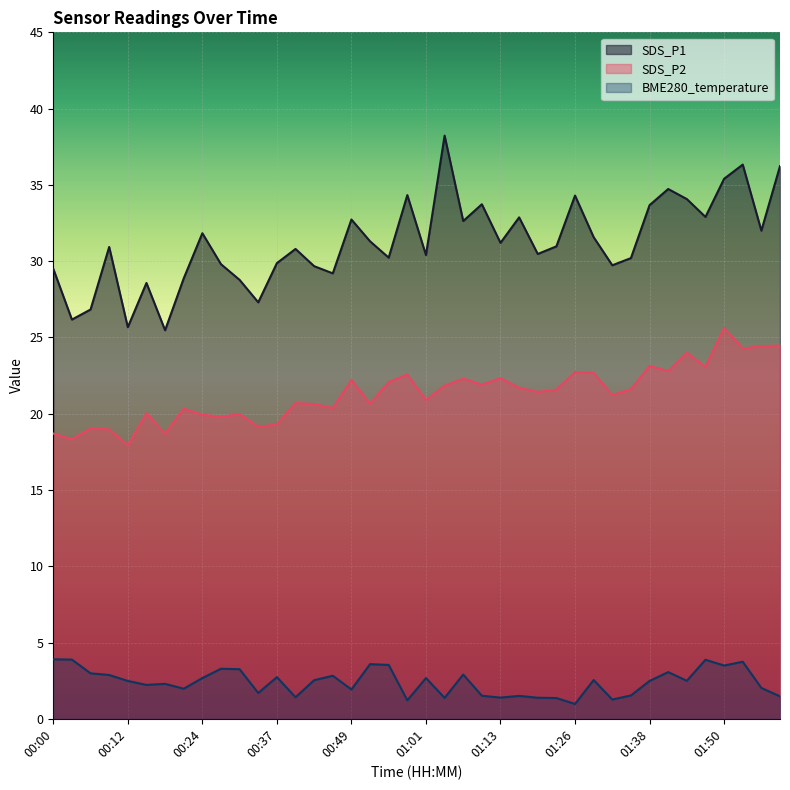

What is the sum of the SDS_P2 values at 01:01 and 01:10?

42.8